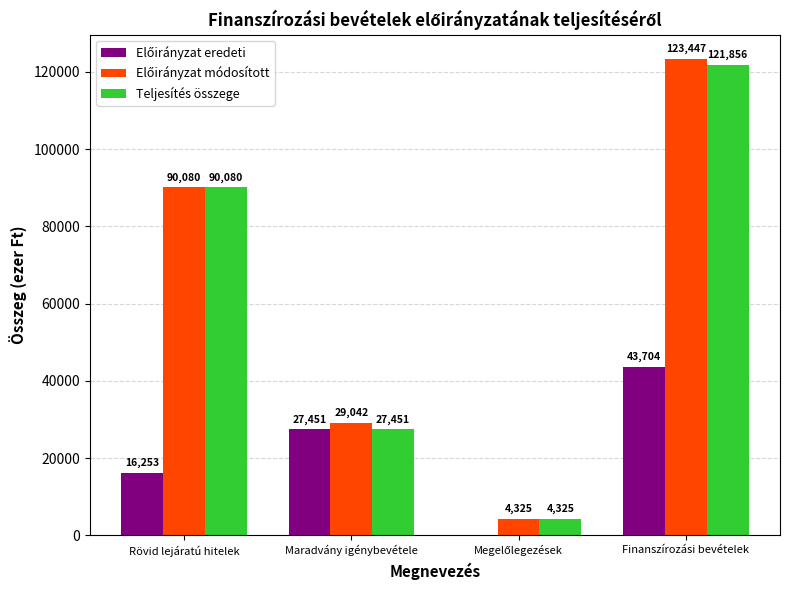

How many Teljesítés összege values are between 27451 and 121856?

3